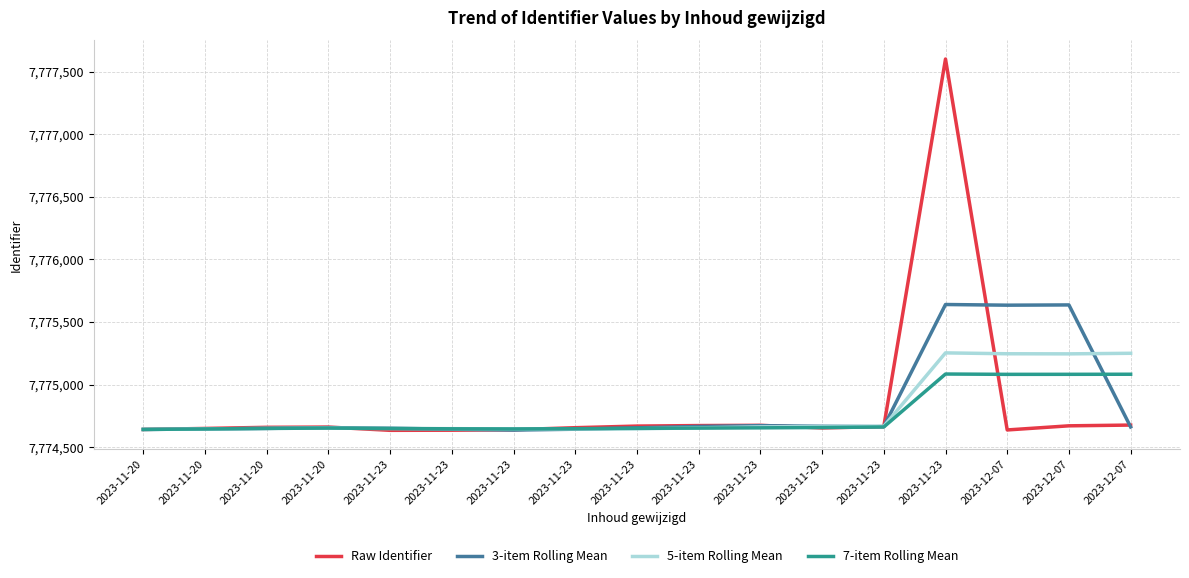

Is the value of 3-item Rolling Mean at 2023-12-07 greater than the value of Raw Identifier at 2023-11-20?

Yes